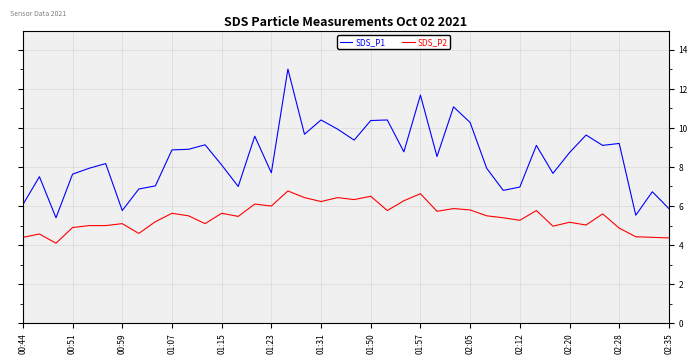

What is the difference between the maximum and minimum values in the SDS_P1 series?

7.6